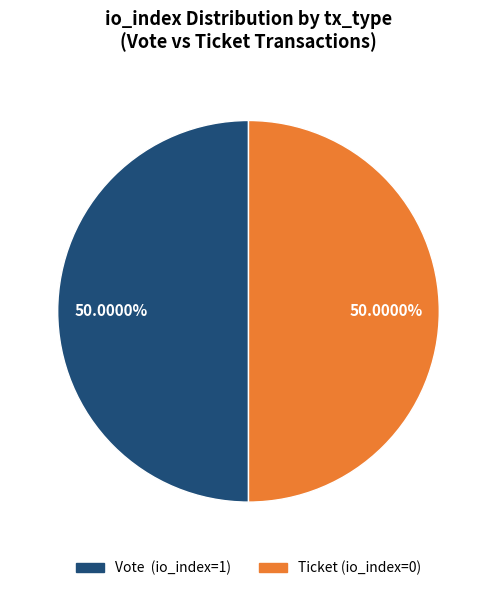

To the nearest percent, what is the difference between the largest and smallest slice percentages?

0%